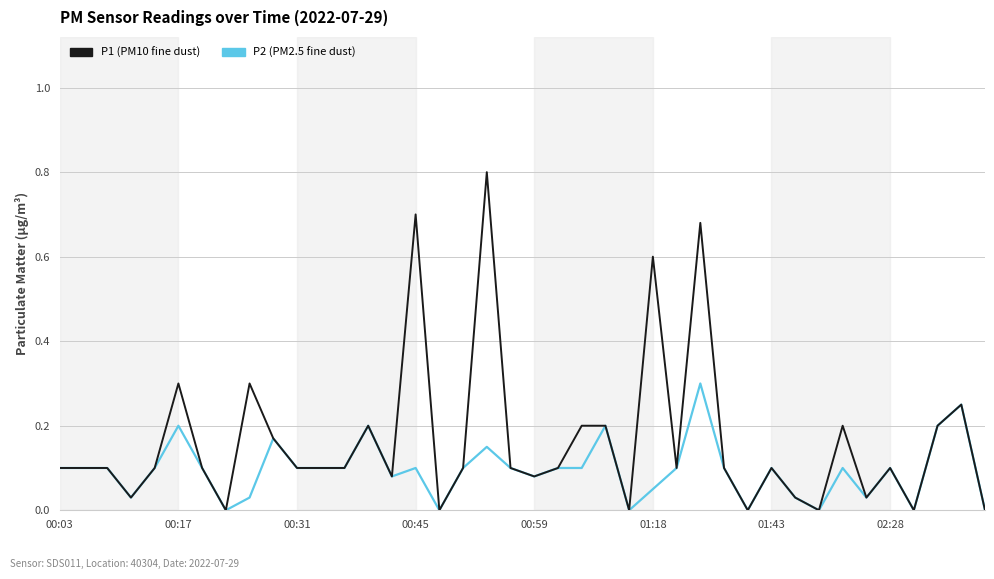

What is the maximum value shown in the chart?

0.8